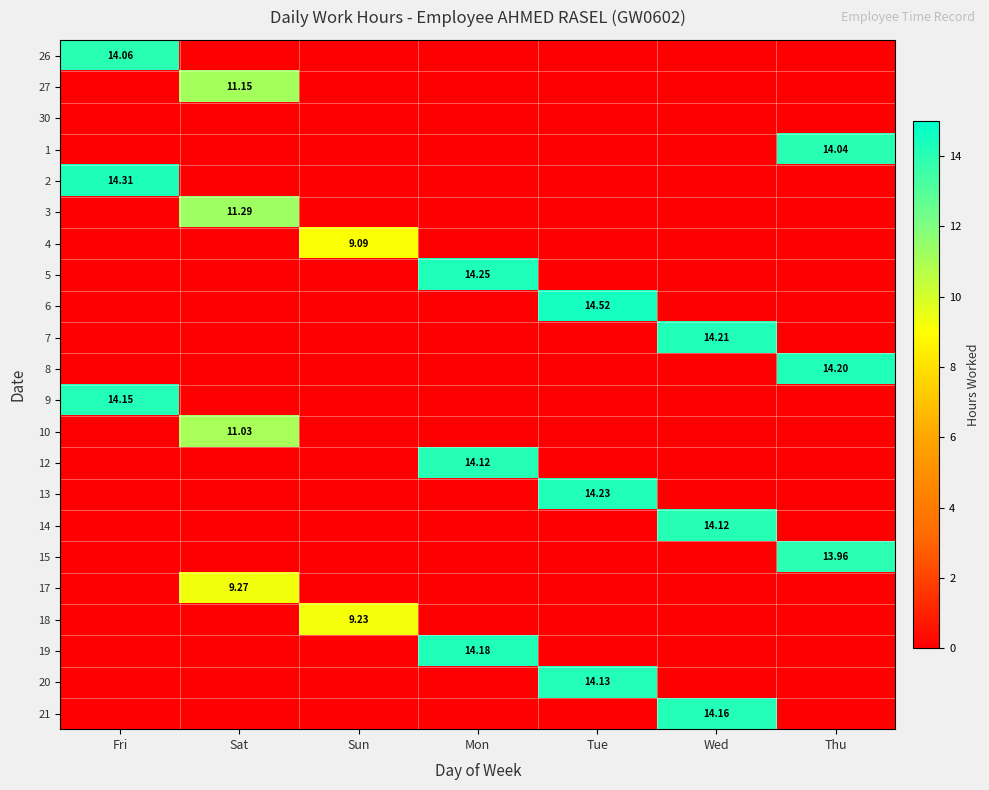

The 12 series shows 0.0 at Wed. True or false?

True